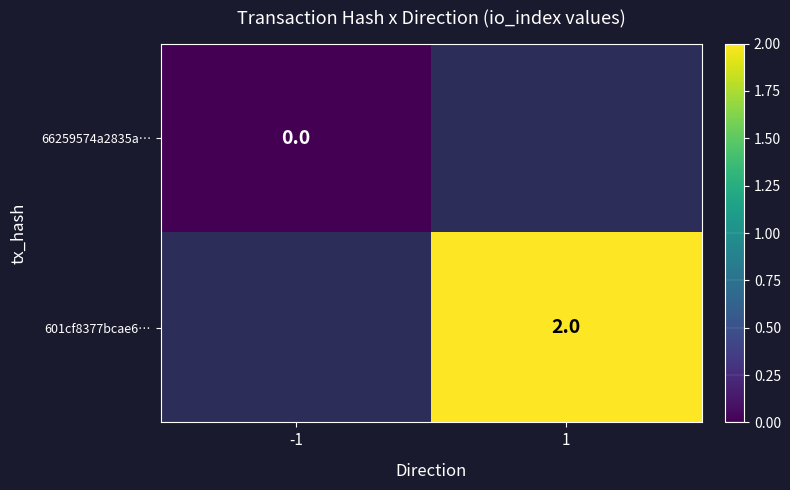

True or false: 601cf8377bcae6… has a value of 1 at 1.

False